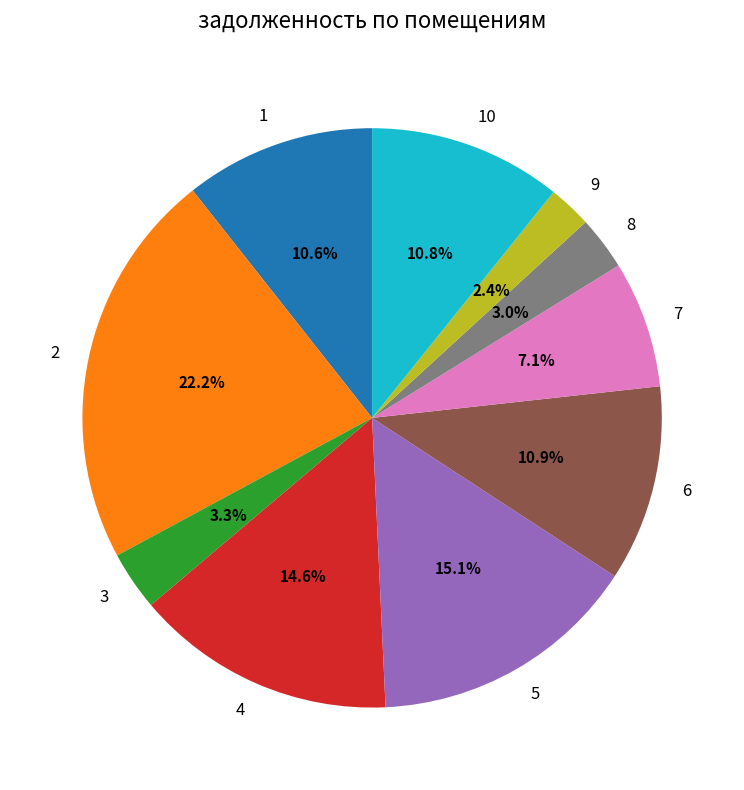

Combined, what portion of the pie is 9 and 10?

13.2%